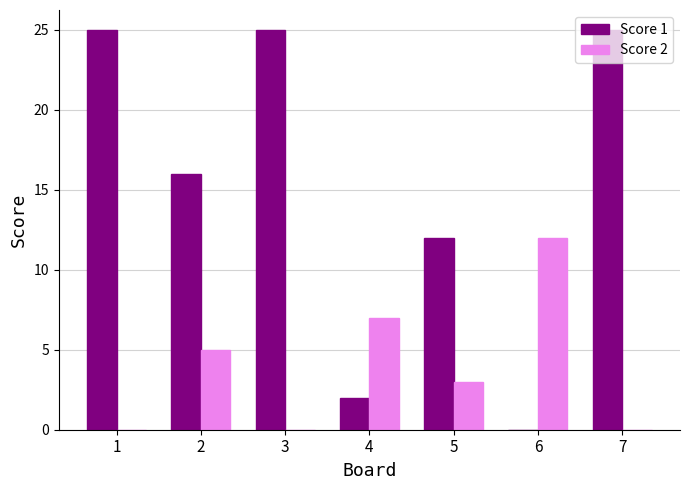

Reading left to right, list all the values displayed in this chart.

Score 1: 25	16	25	2	12	0	25
Score 2: 0	5	0	7	3	12	0